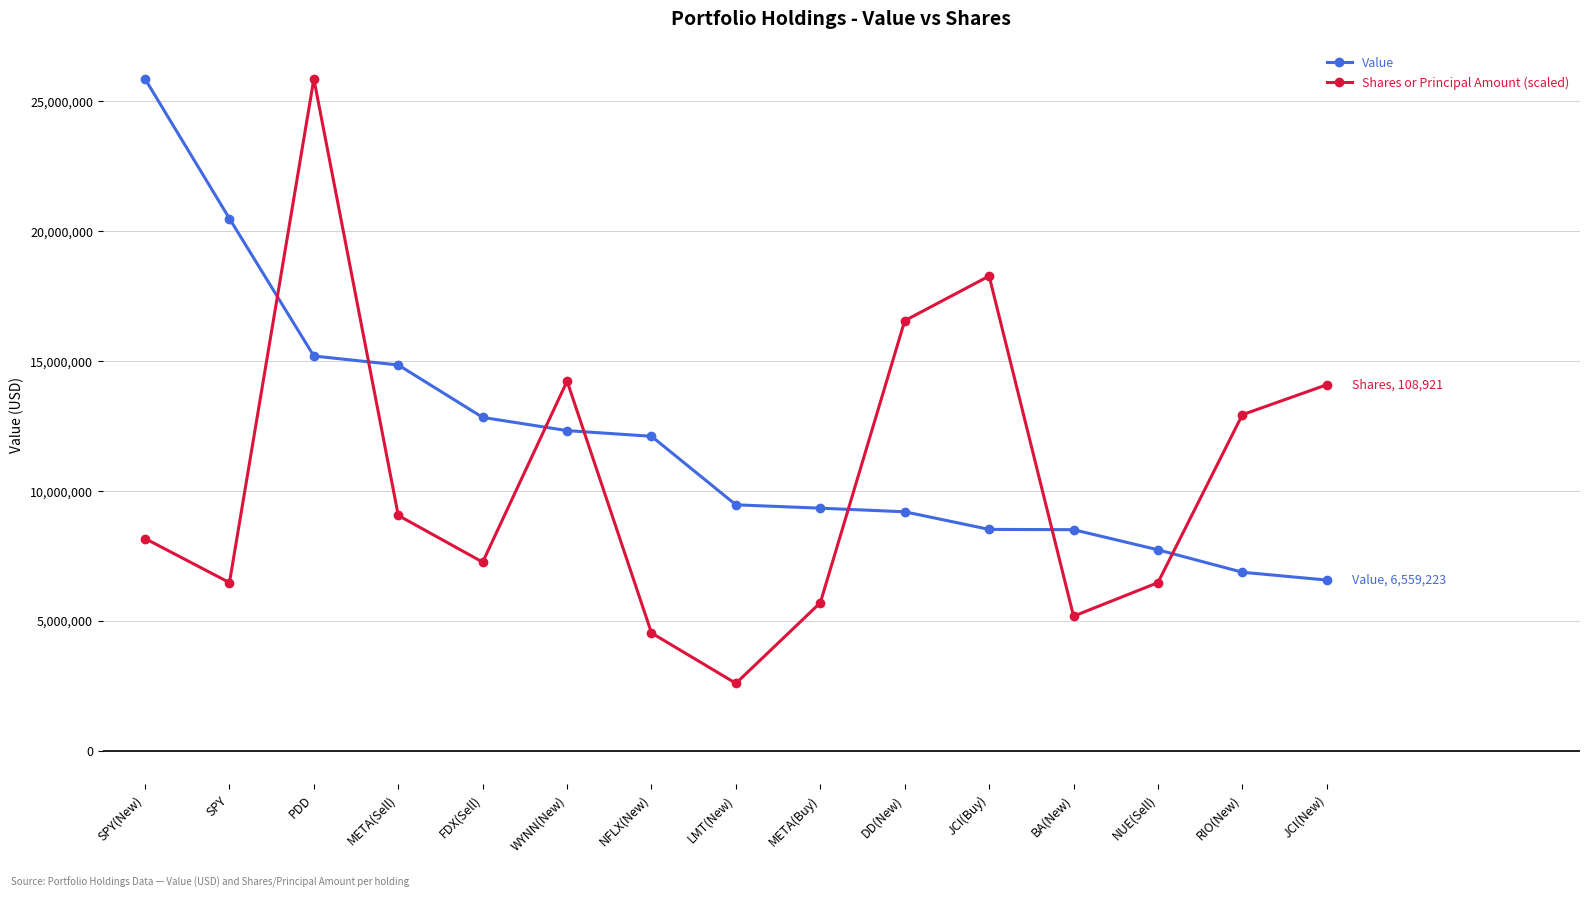

How many intersections are there between Shares or Principal Amount (scaled) and Value?

7